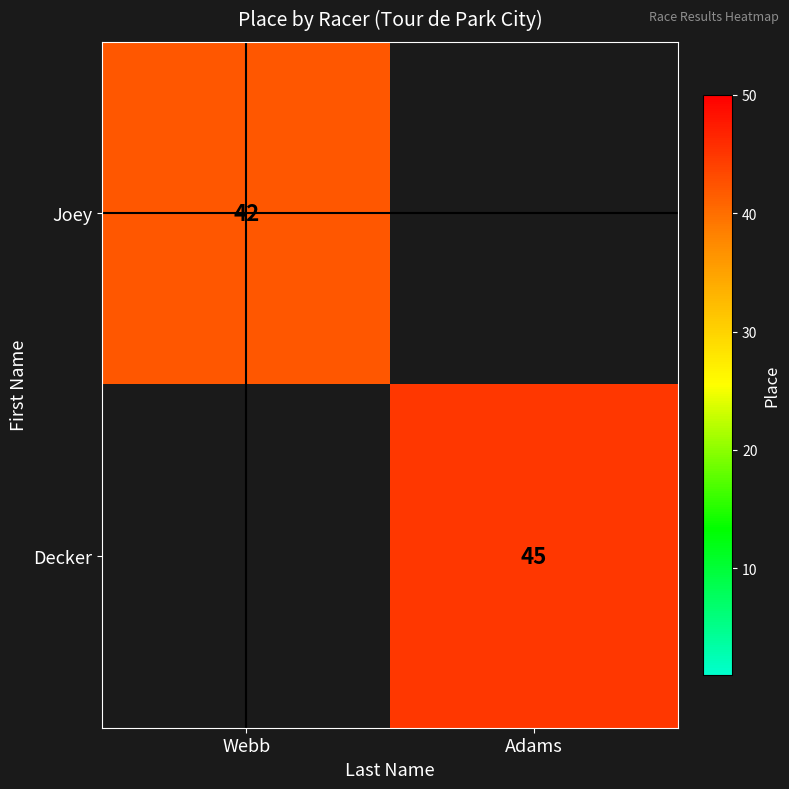

True or false: Joey has a value of 15 at Webb.

False